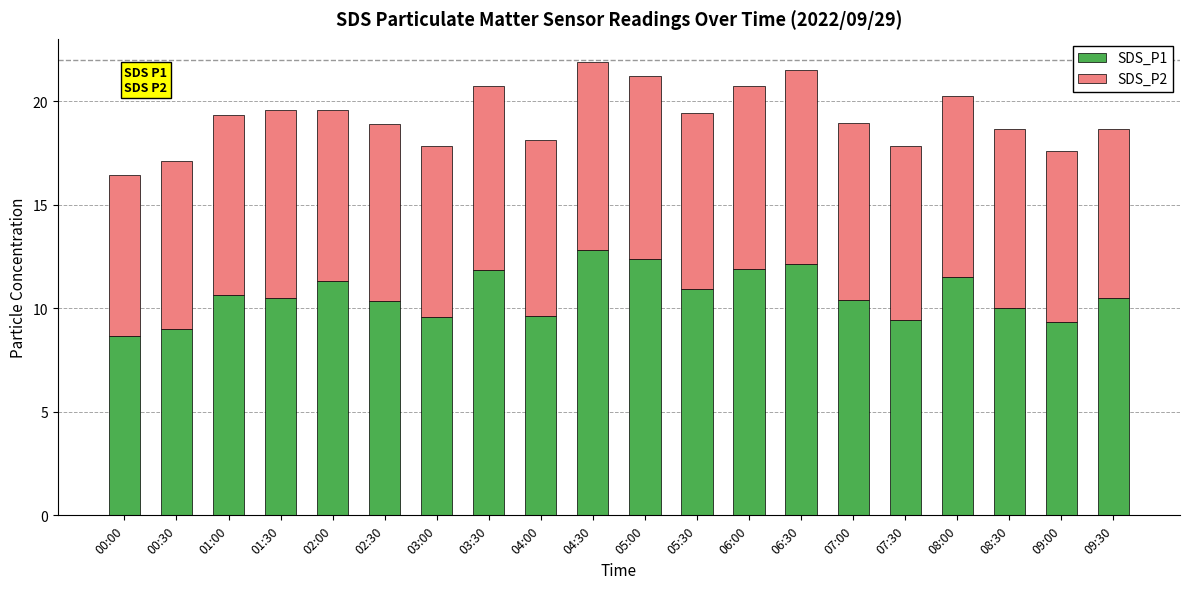

Which category has the highest value in the SDS_P1 series?

04:30